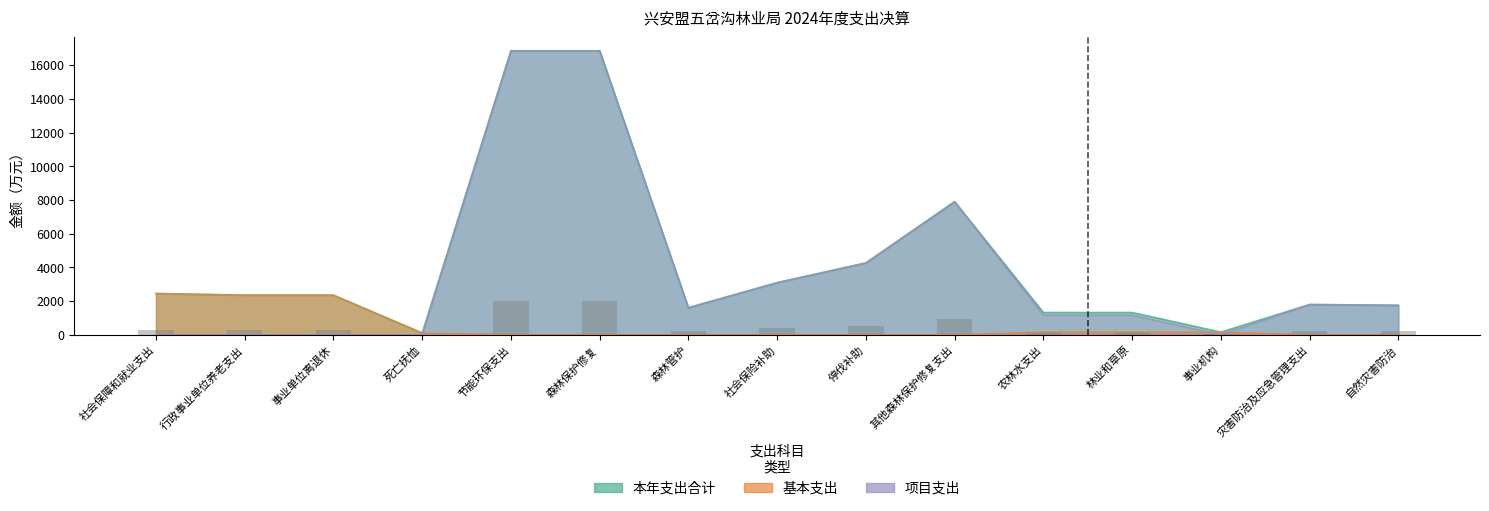

List the labels in order of 基本支出 value, largest first.

社会保障和就业支出, 行政事业单位养老支出, 事业单位离退休, 农林水支出, 林业和草原, 事业机构, 死亡抚恤, 节能环保支出, 森林保护修复, 森林管护, 社会保险补助, 停伐补助, 其他森林保护修复支出, 灾害防治及应急管理支出, 自然灾害防治